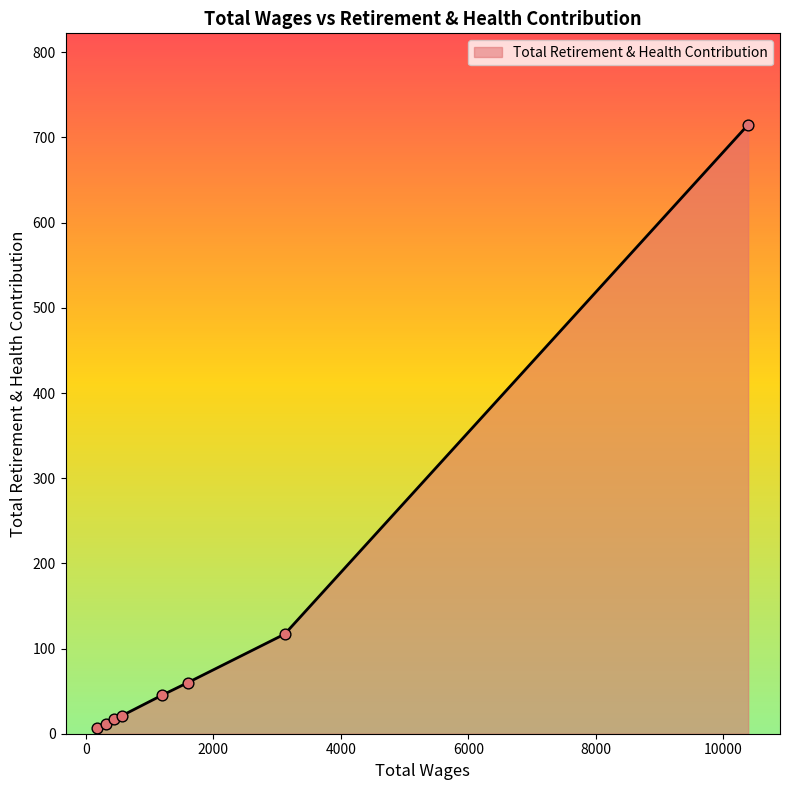

What is the greatest value displayed?

715